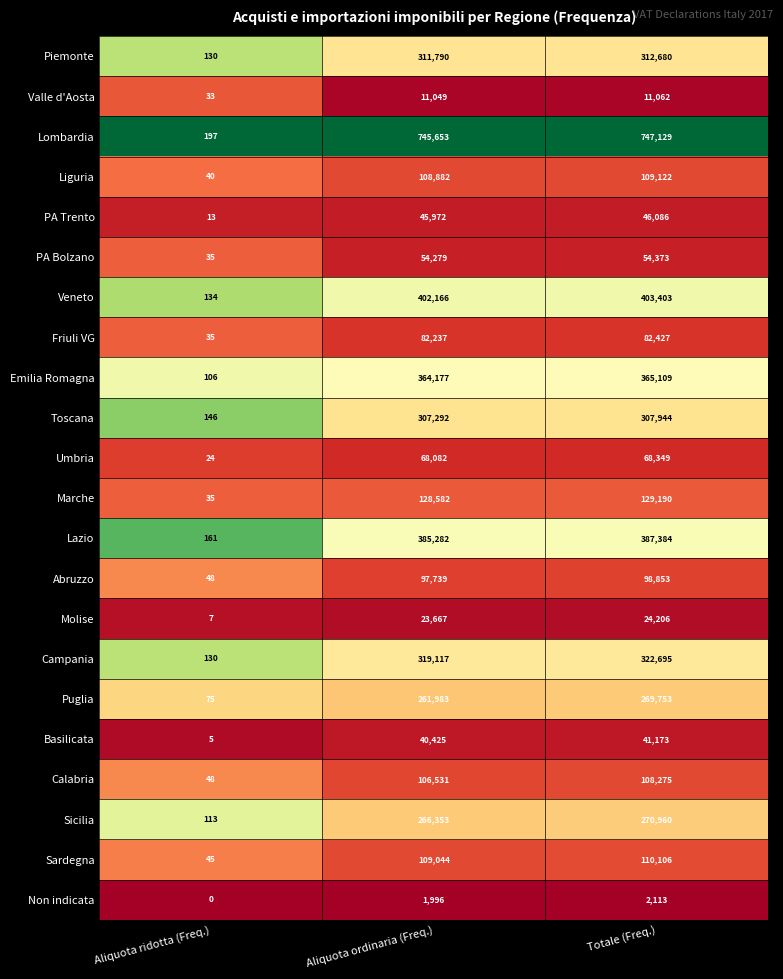

Rank the series by their maximum value, from highest to lowest.

Lombardia, Veneto, Lazio, Emilia Romagna, Campania, Piemonte, Toscana, Sicilia, Puglia, Marche, Sardegna, Liguria, Calabria, Abruzzo, Friuli VG, Umbria, PA Bolzano, PA Trento, Basilicata, Molise, Valle d'Aosta, Non indicata